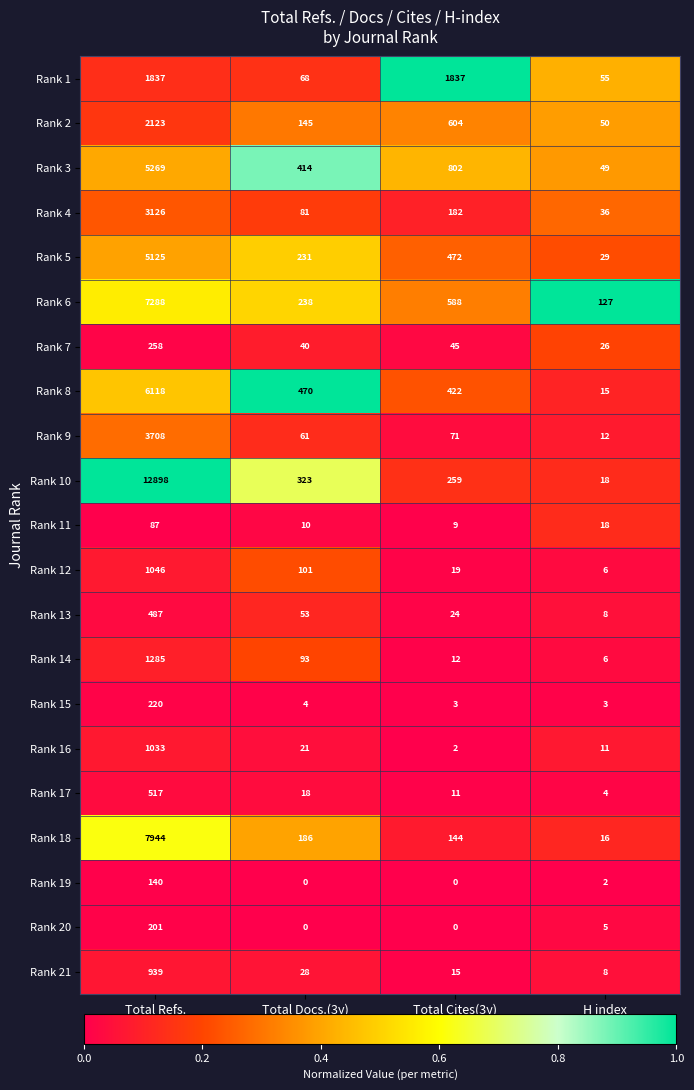

The value of Rank 16 at Total Cites(3y) is 3. True or false?

False